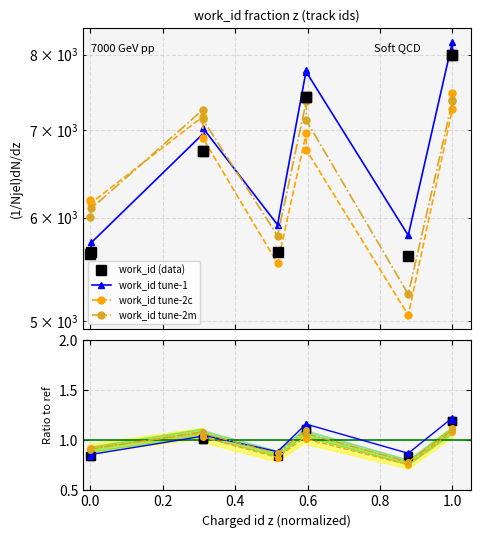

How many values are below 6746?

4